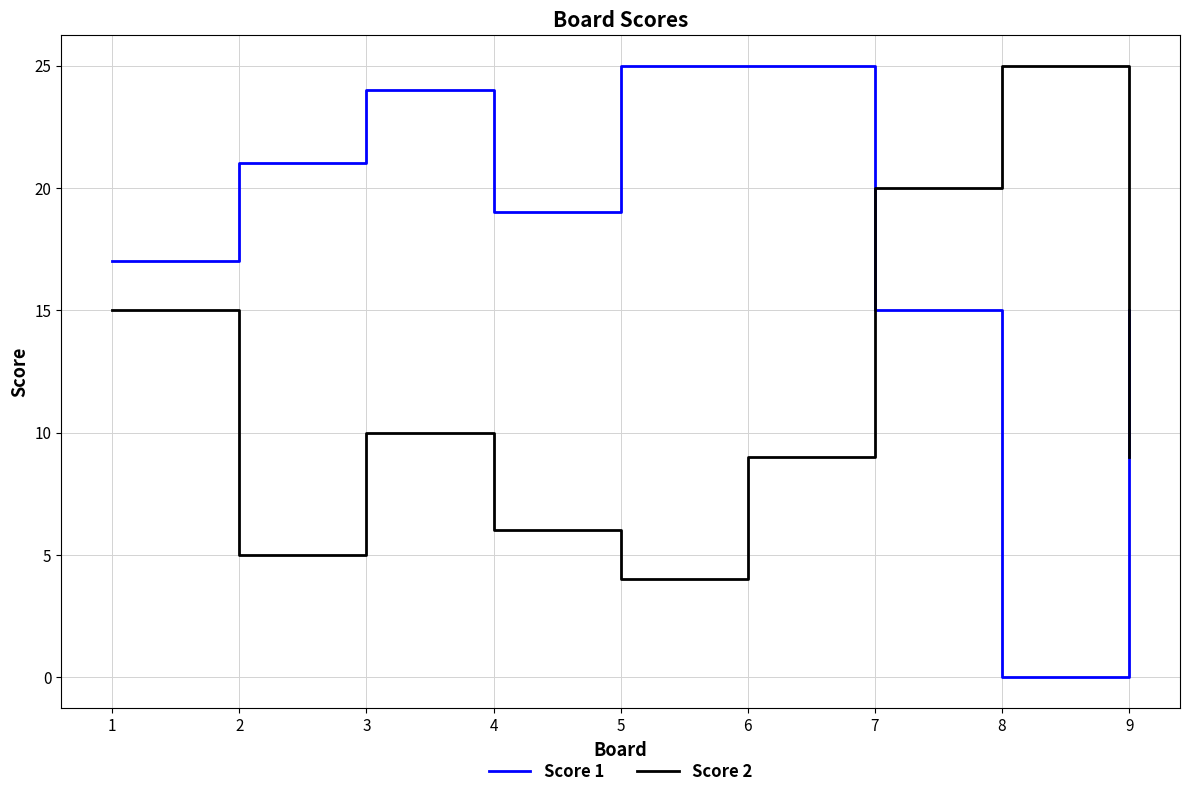

At which category does Score 1 reach its first local peak?

3